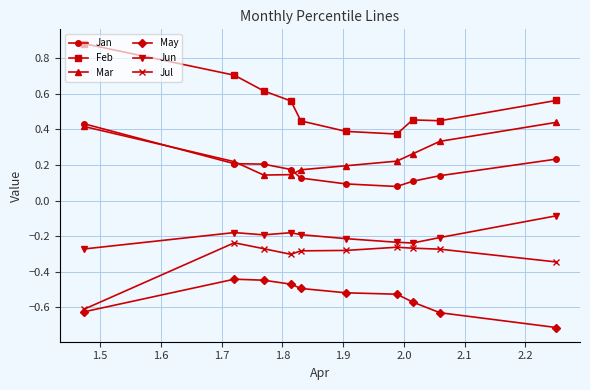

Which series has the widest spread of values?

Feb